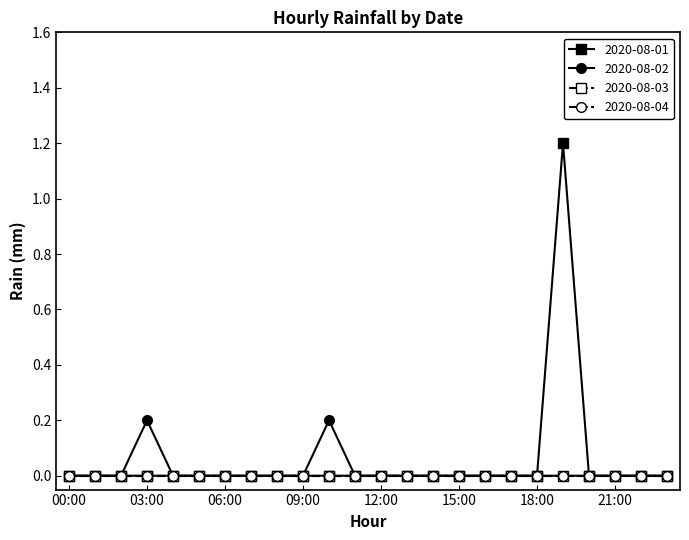

Count the 2020-08-02 values in the range 0 to 1.

24